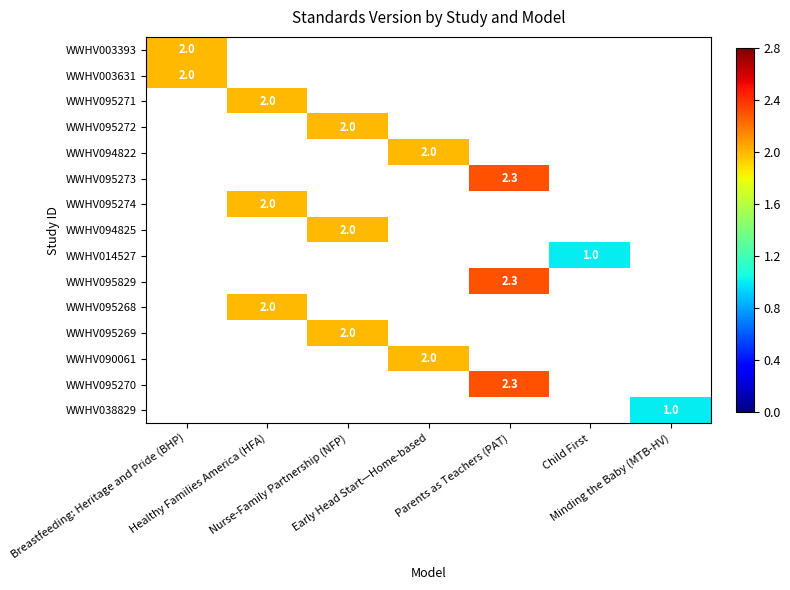

List the labels in order of WWHV095268 value, smallest first.

Breastfeeding: Heritage and Pride (BHP), Nurse-Family Partnership (NFP), Early Head Start—Home-based, Parents as Teachers (PAT), Child First, Minding the Baby (MTB-HV), Healthy Families America (HFA)